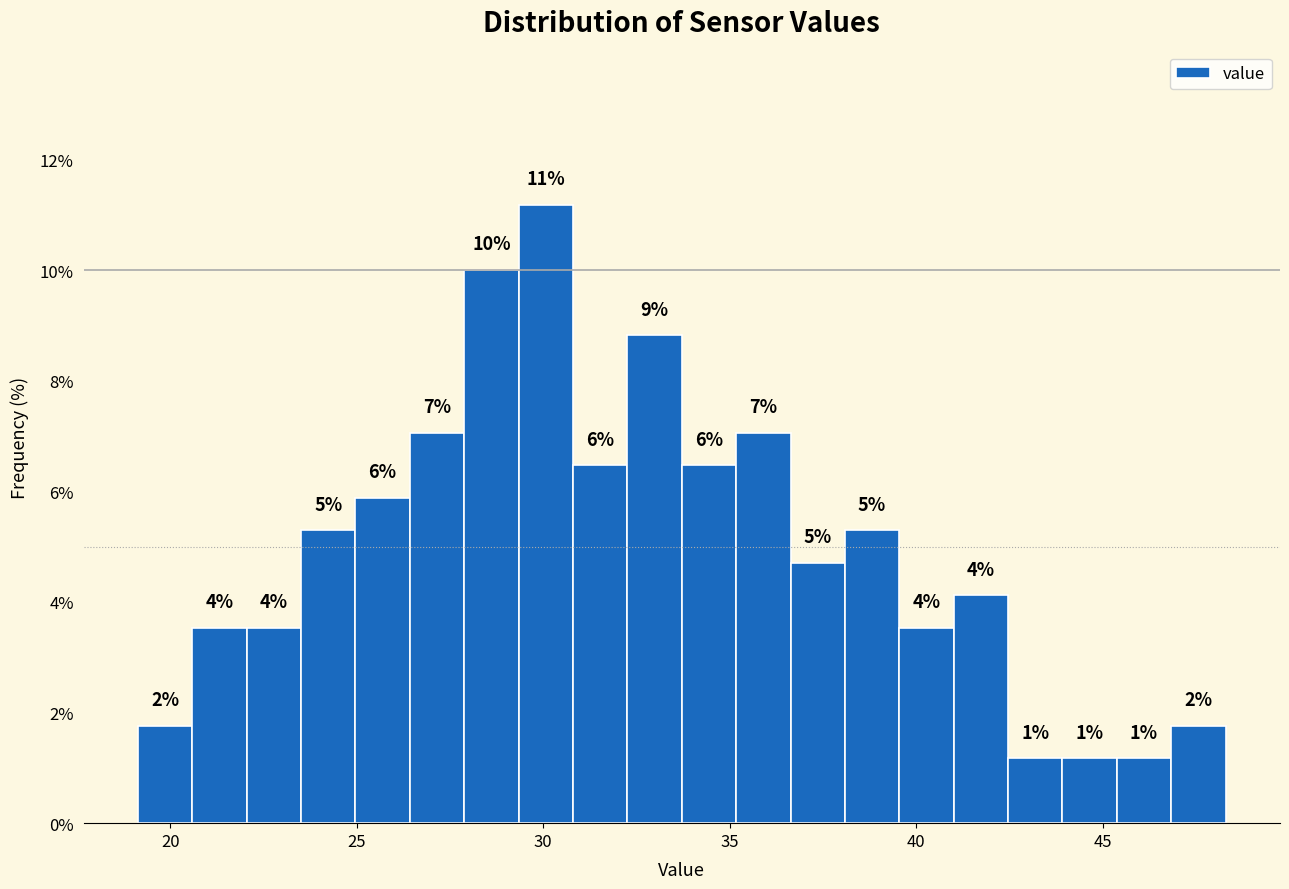

Read against the x-axis, roughly where is the centre of the tallest bar?

30.0